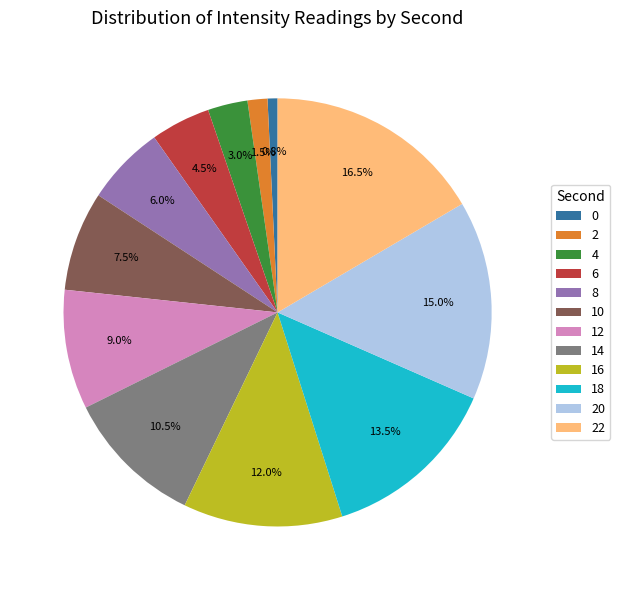

Is there any slice that represents more than half of the pie?

No